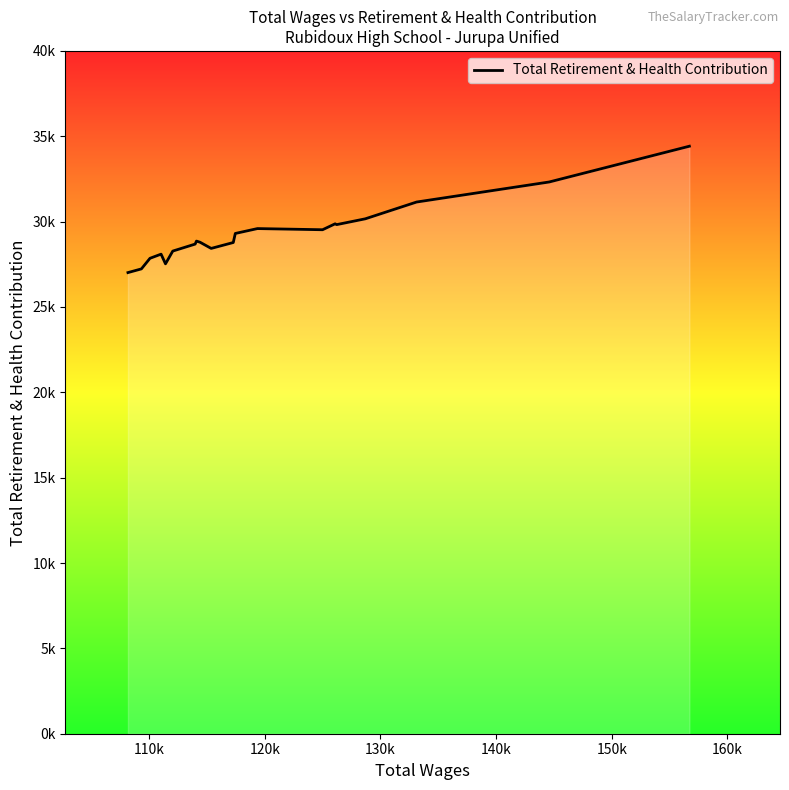

How many data points are less than 28860?

10